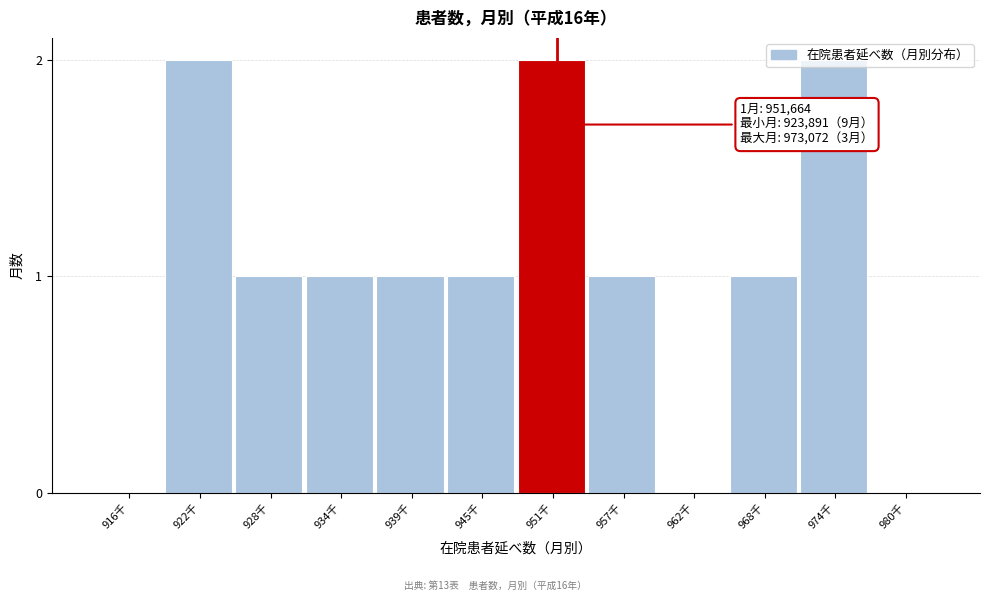

What is the change in value from 968千 to 974千?

+1